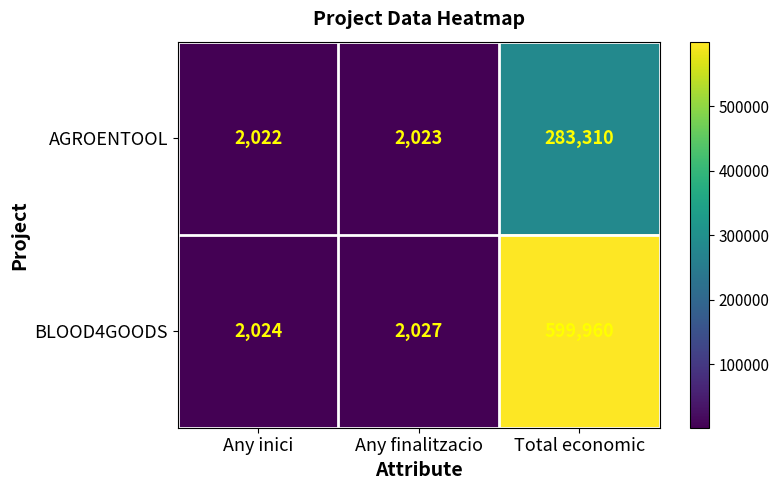

At how many categories does at least one series exceed 349217?

1